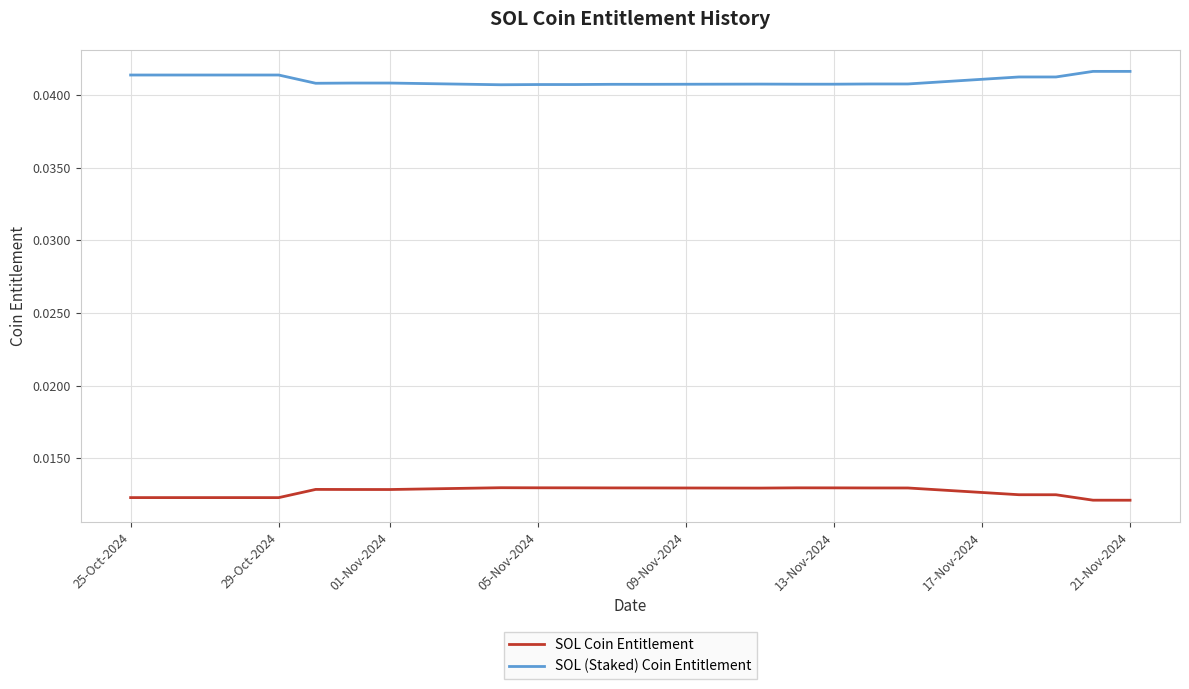

True or false: SOL (Staked) Coin Entitlement and SOL Coin Entitlement cross at least once.

False